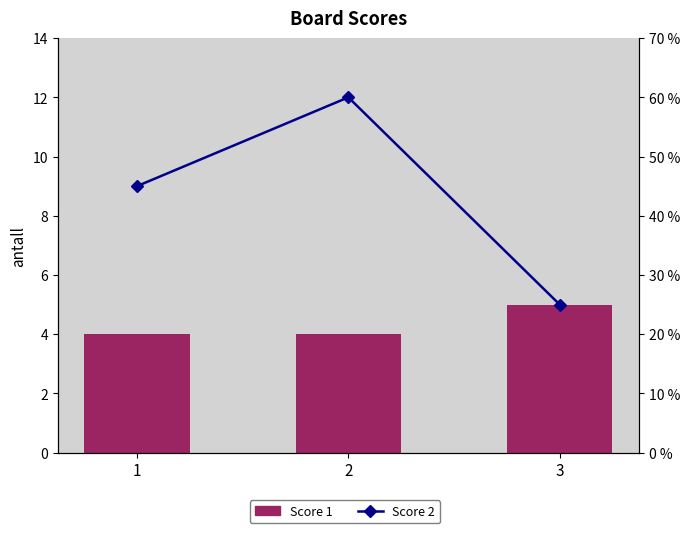

Which category has the lowest value in the Score 2 series?

3